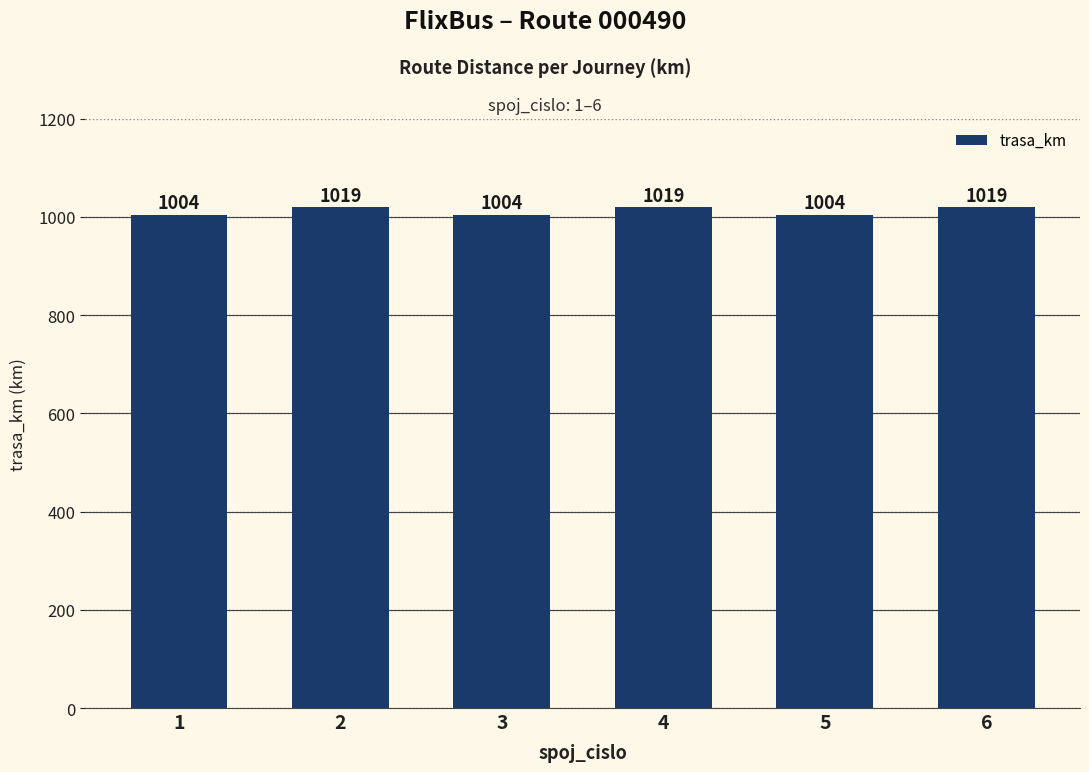

How many bars are there in total?

6